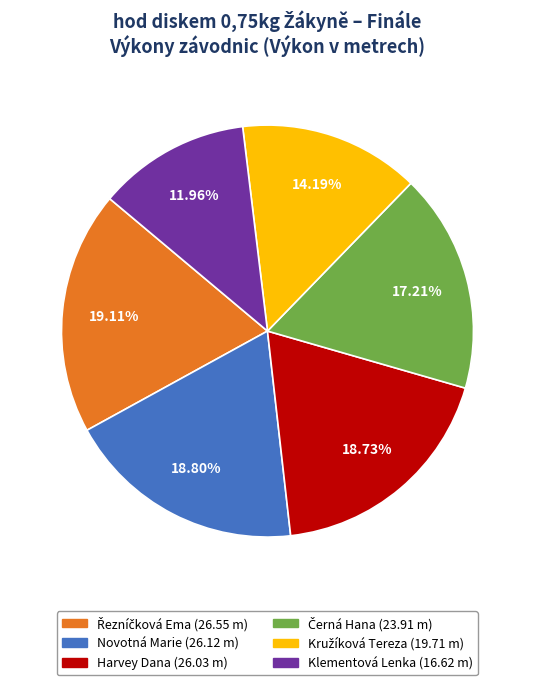

To the nearest percent, what is the difference between the Klementová Lenka and Novotná Marie slice percentages?

7%